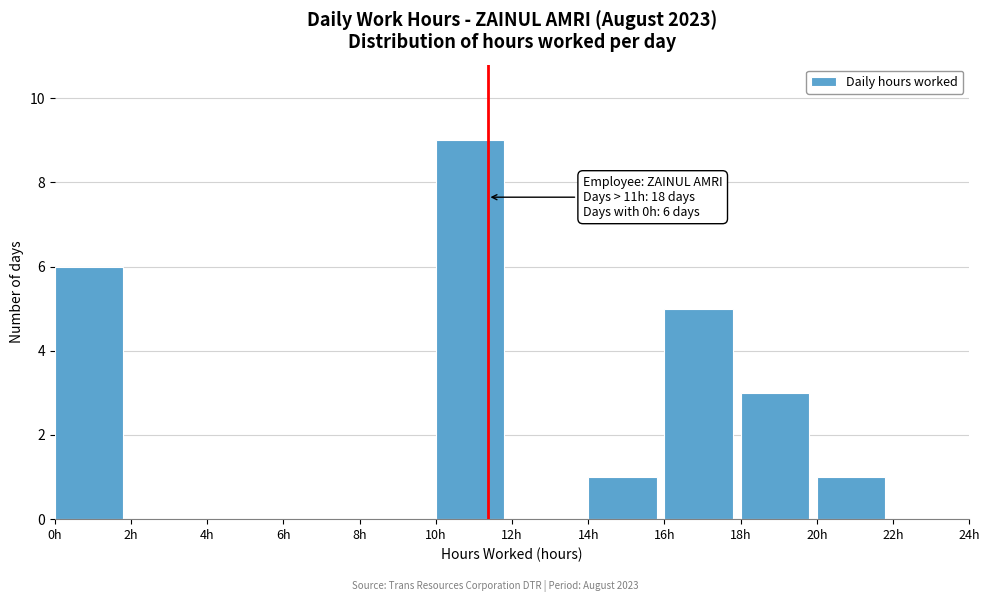

Which range on the x-axis has the tallest bar?

10 to 12